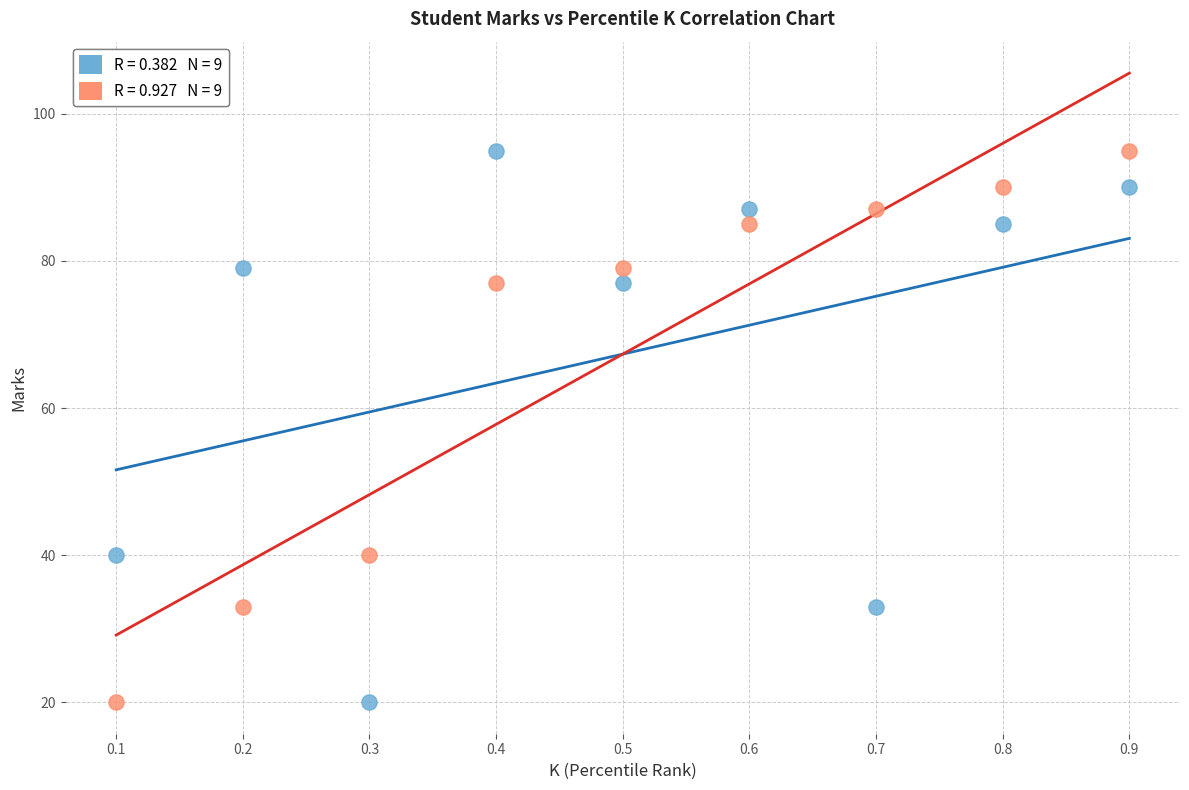

How many data points are displayed?

18